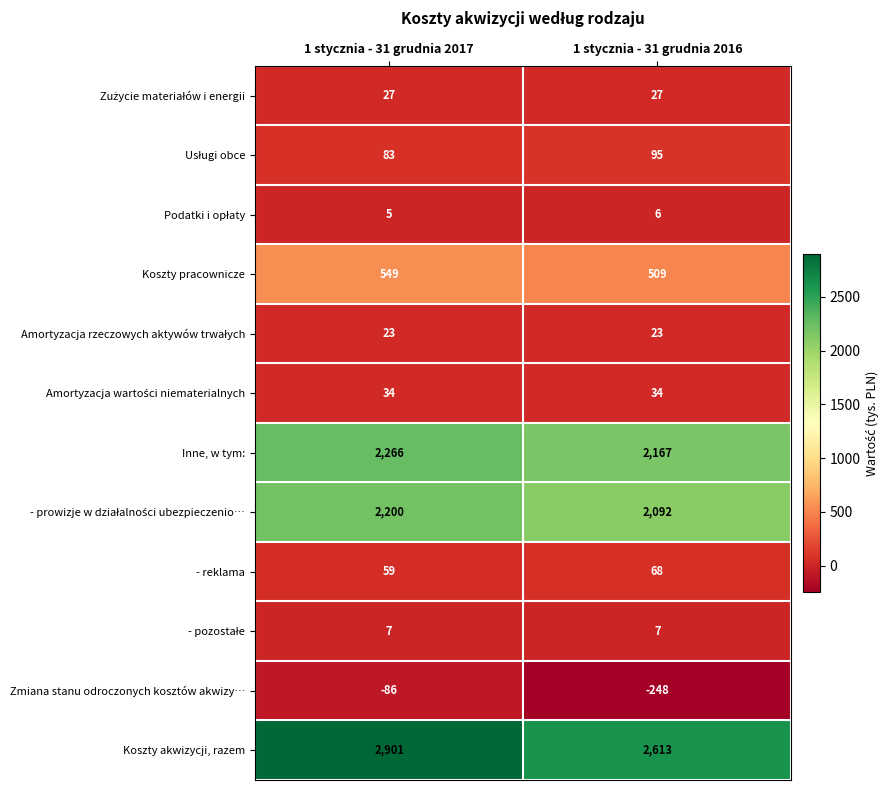

Which series has the widest spread of values?

Koszty akwizycji, razem